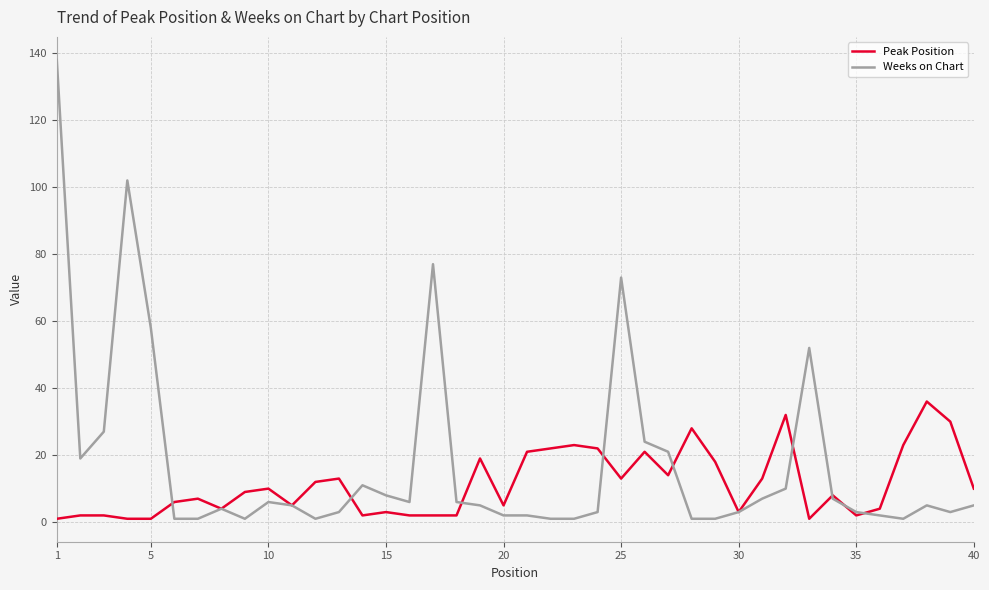

Does the chart have visible grid lines?

Yes